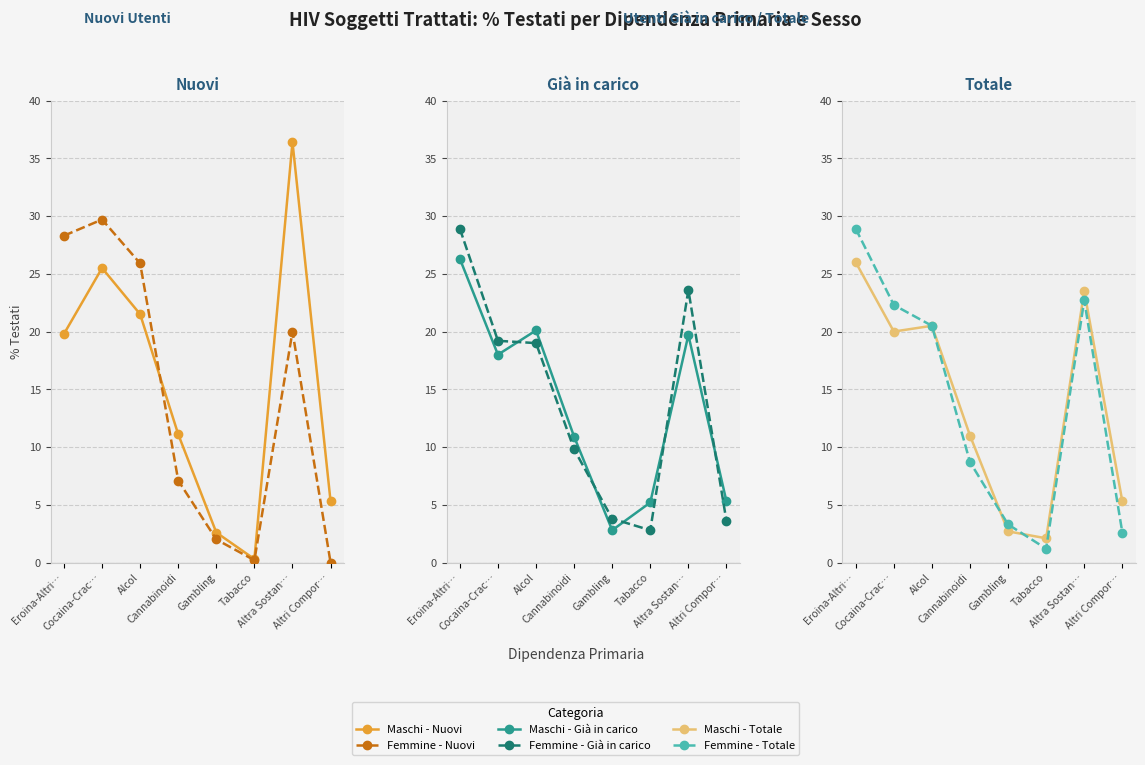

Which series has the widest spread of values?

Maschi - Nuovi Testati %